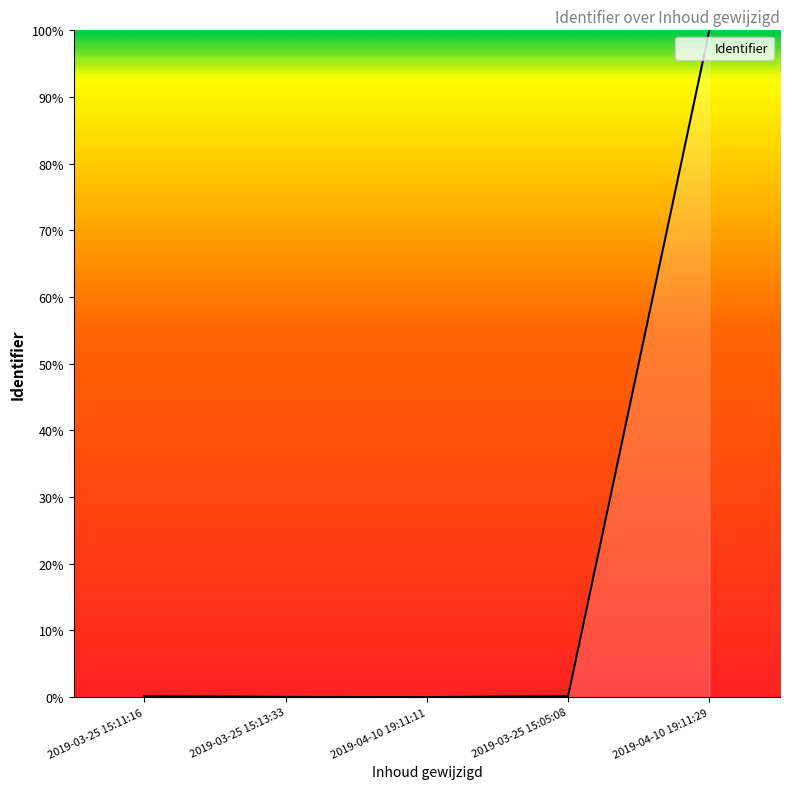

What is the difference between the maximum and minimum values?

100.0